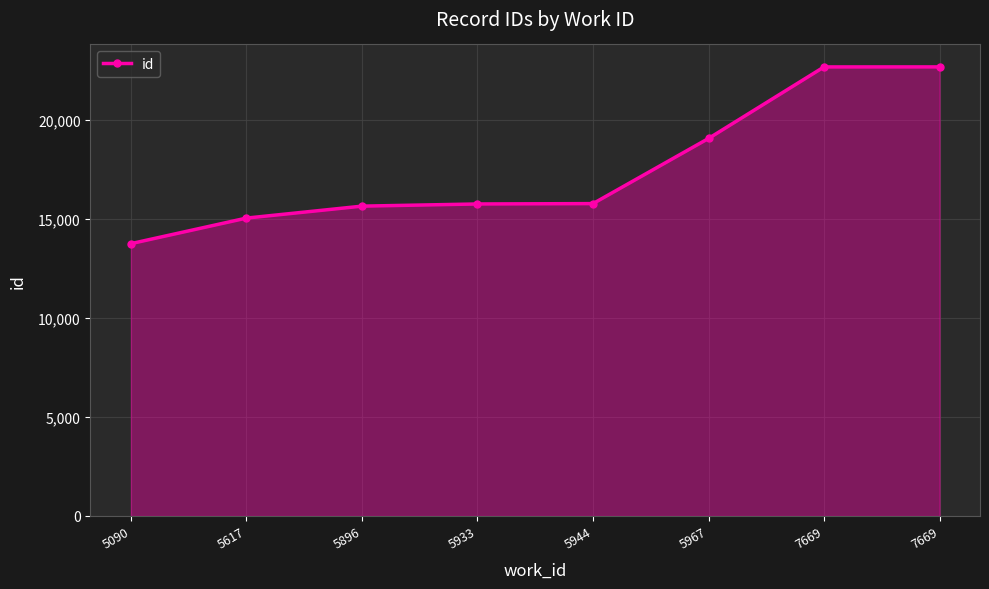

How many lines are shown in the chart?

1